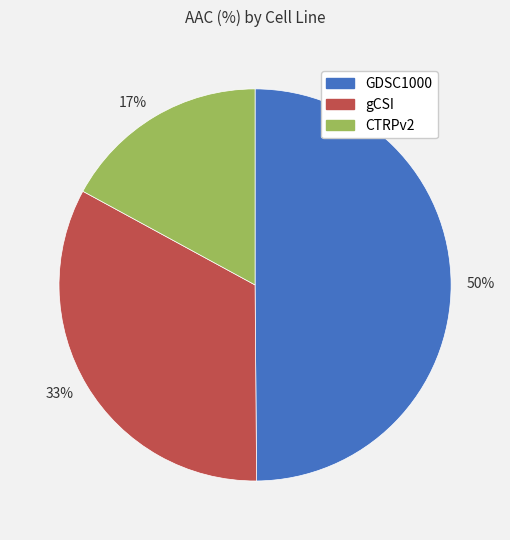

What percentage is the GDSC1000 slice, to the nearest percent?

50%